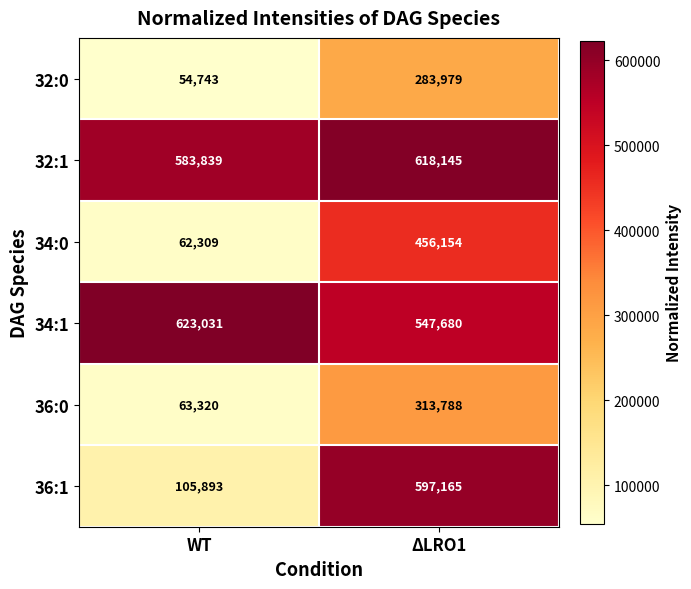

Rank the series by their maximum value, from highest to lowest.

34:1, 32:1, 36:1, 34:0, 36:0, 32:0